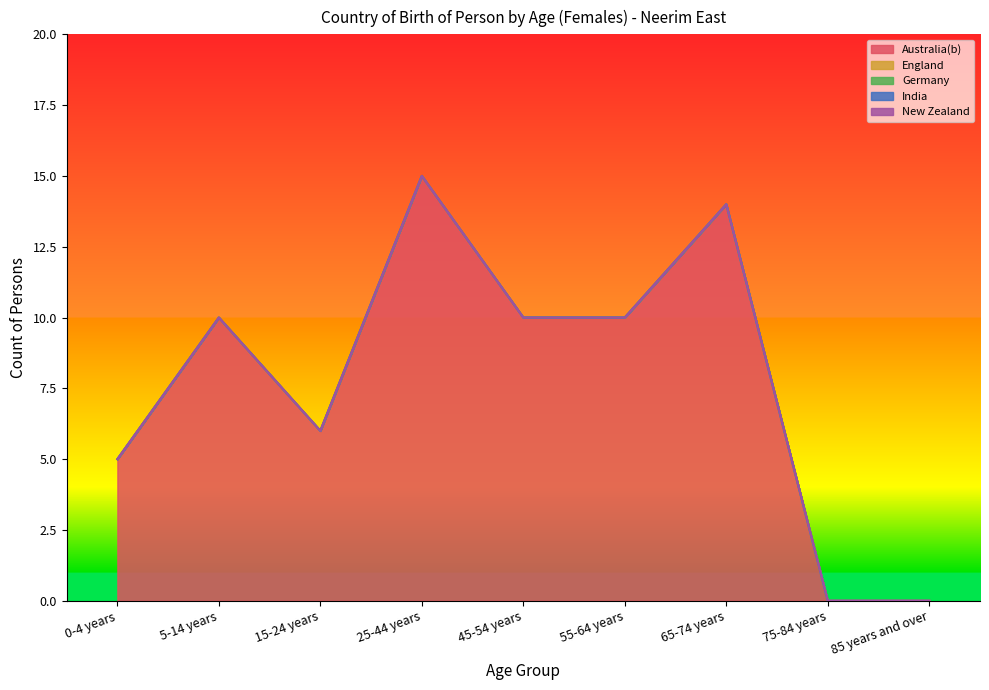

How many positive values does the Australia(b) series have?

7